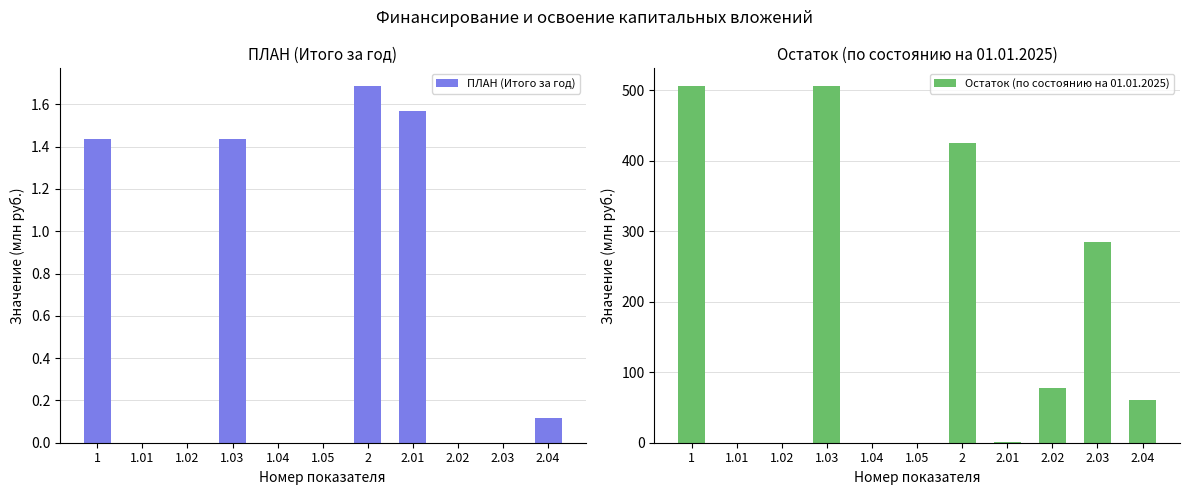

How many values in the Остаток (по состоянию на 01.01.2025) series are below 60?

5